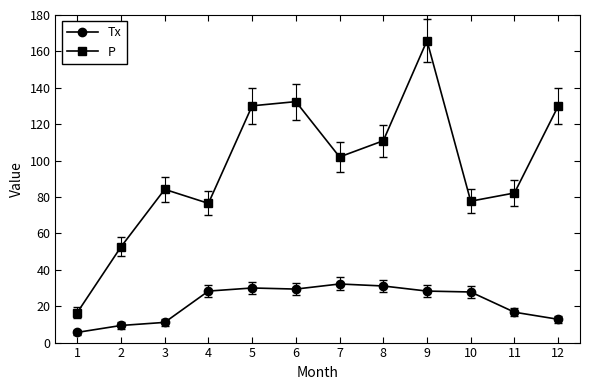

Is the value of Tx at 3 greater than the value of P at 9?

No